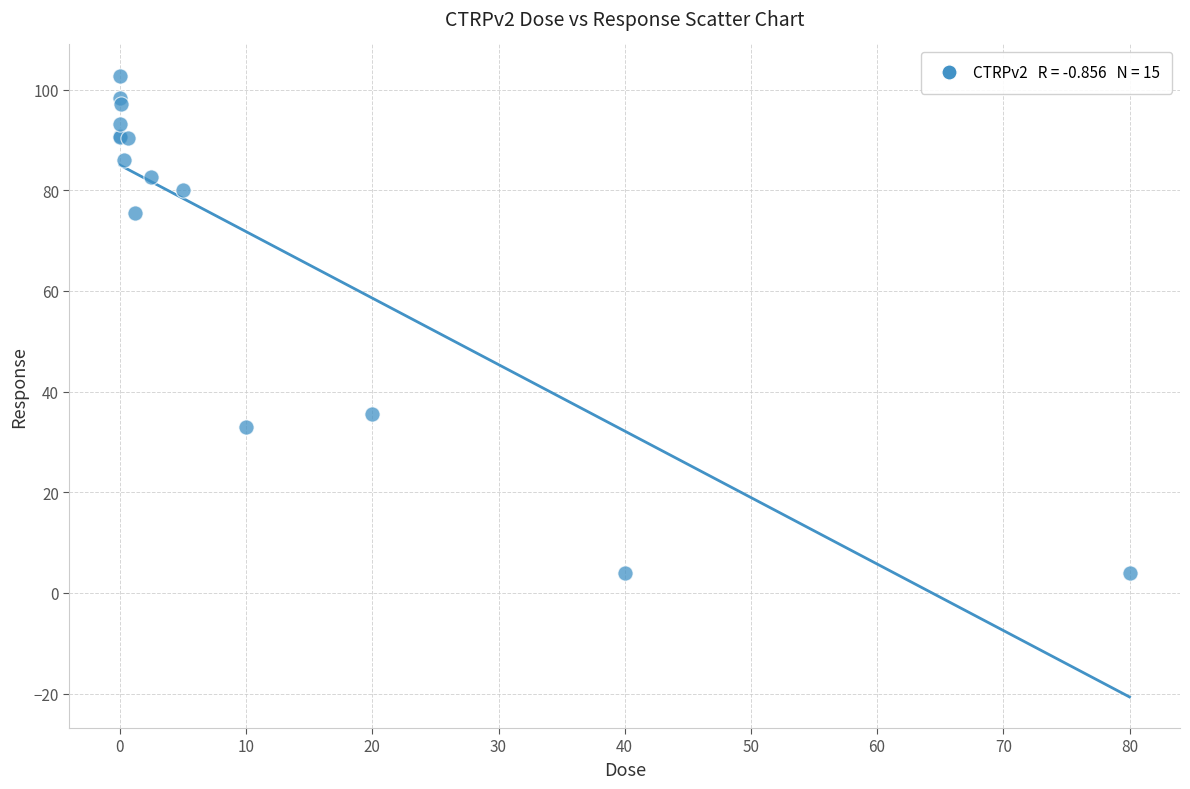

What Y value in the scatter plot is closest to 53?

35.5